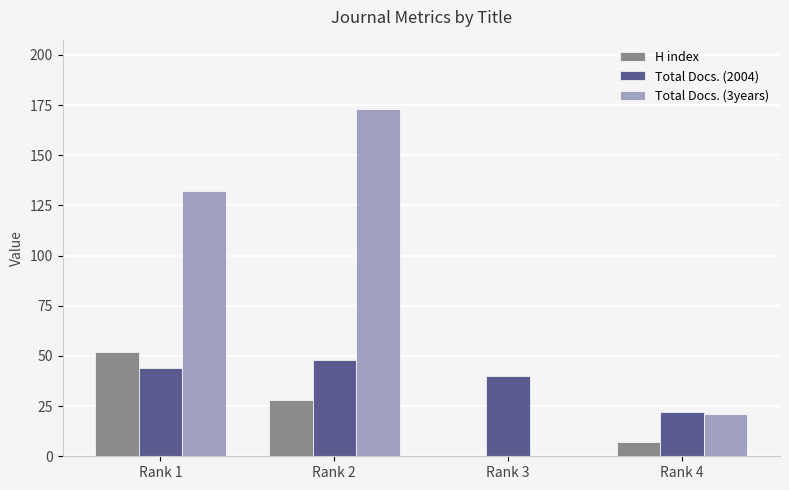

Which series has the largest total across all categories?

Total Docs. (3years)